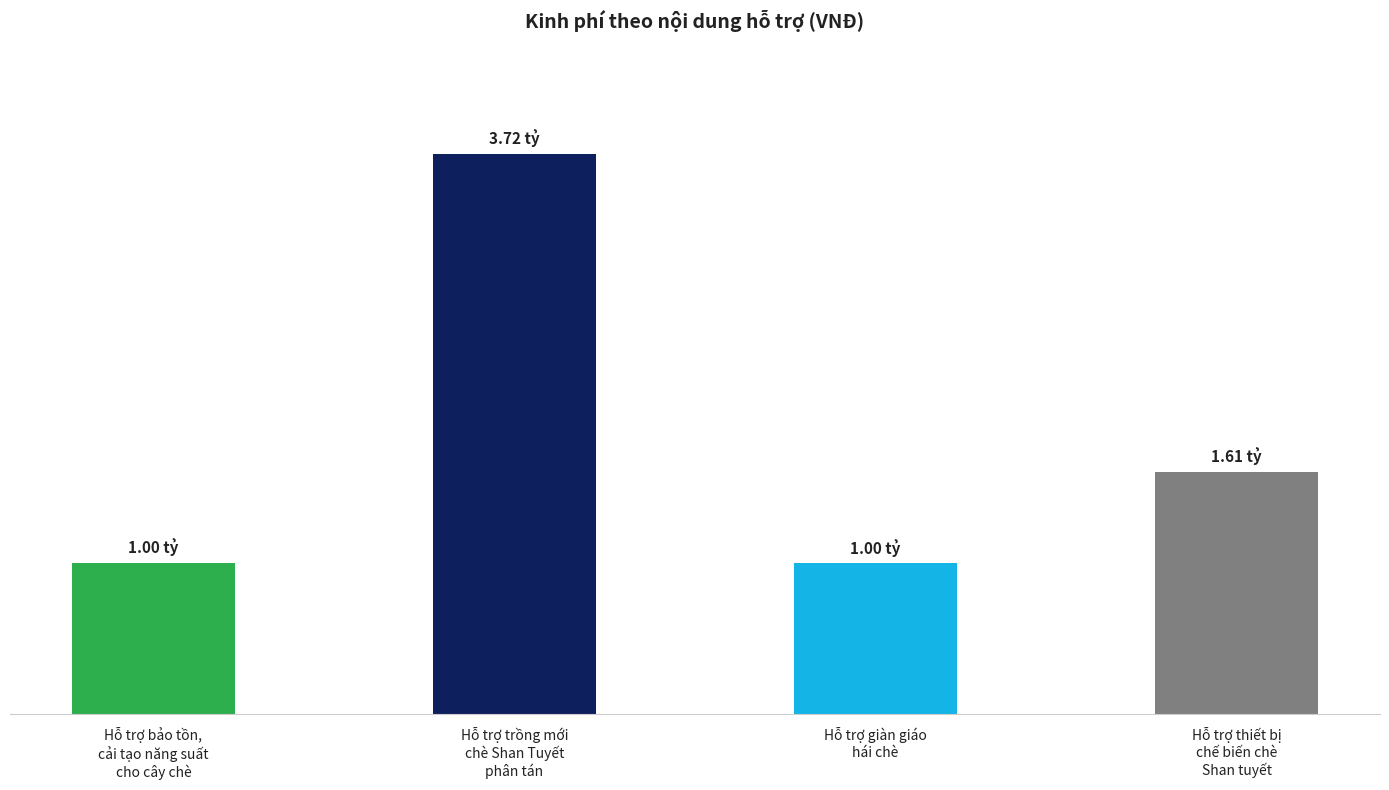

Does the chart contain any negative values?

No